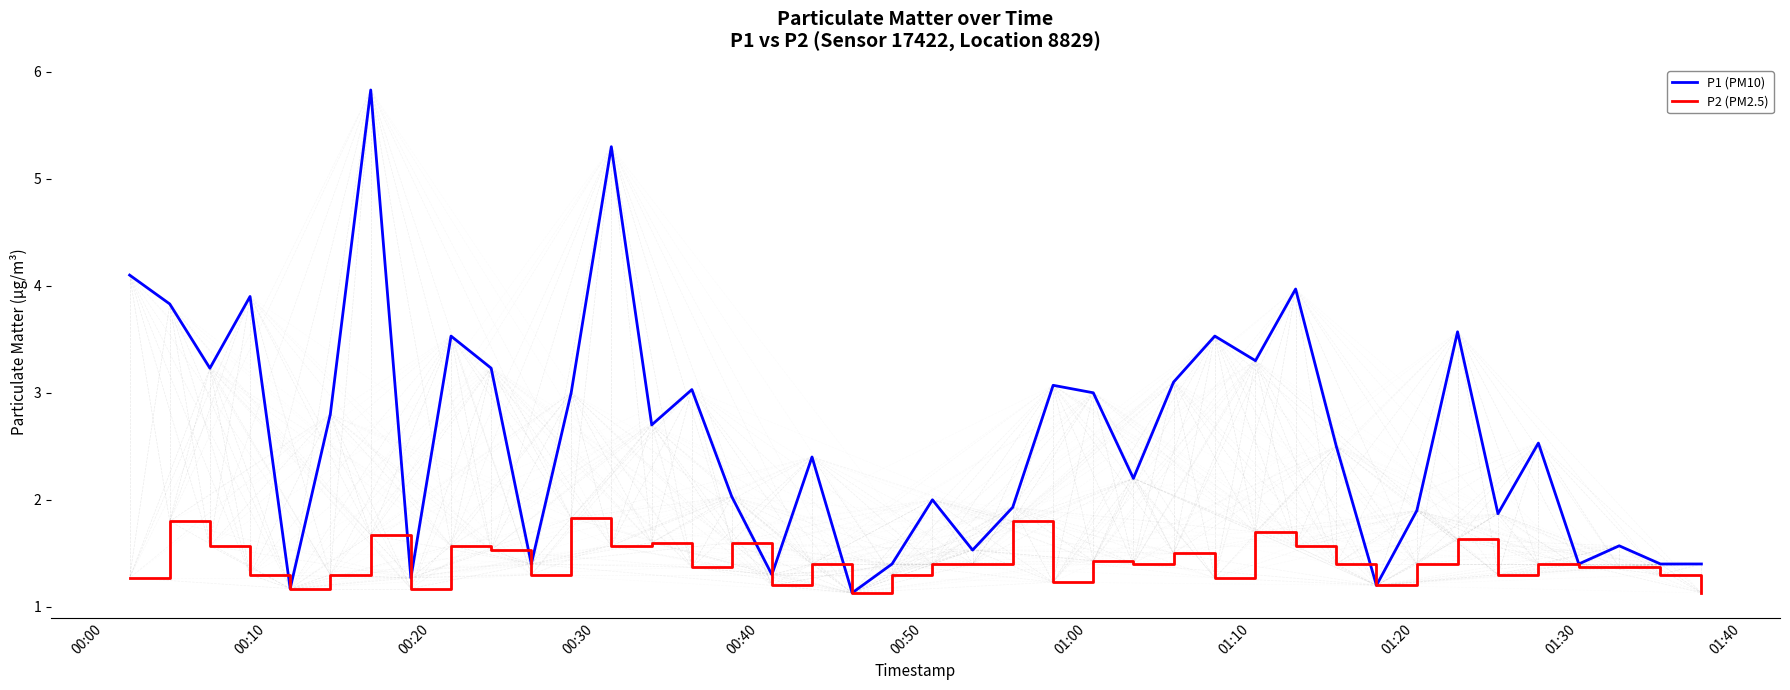

Which series has the widest spread of values?

P1 (PM10)